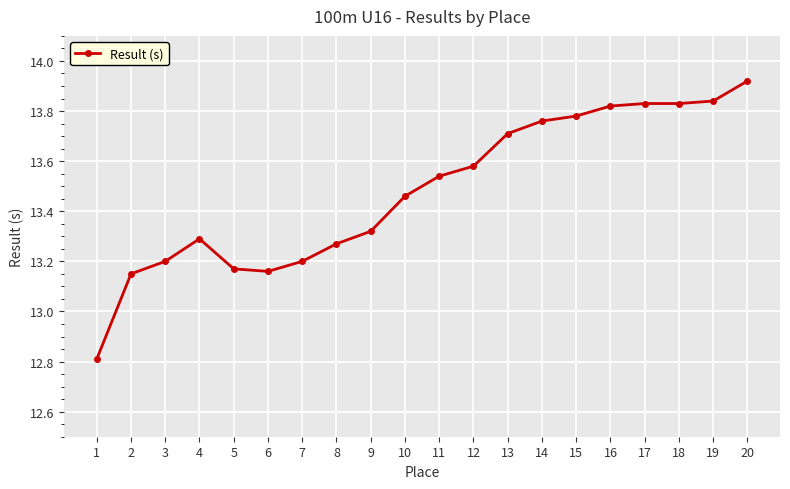

Count the number of values greater than 13.

19